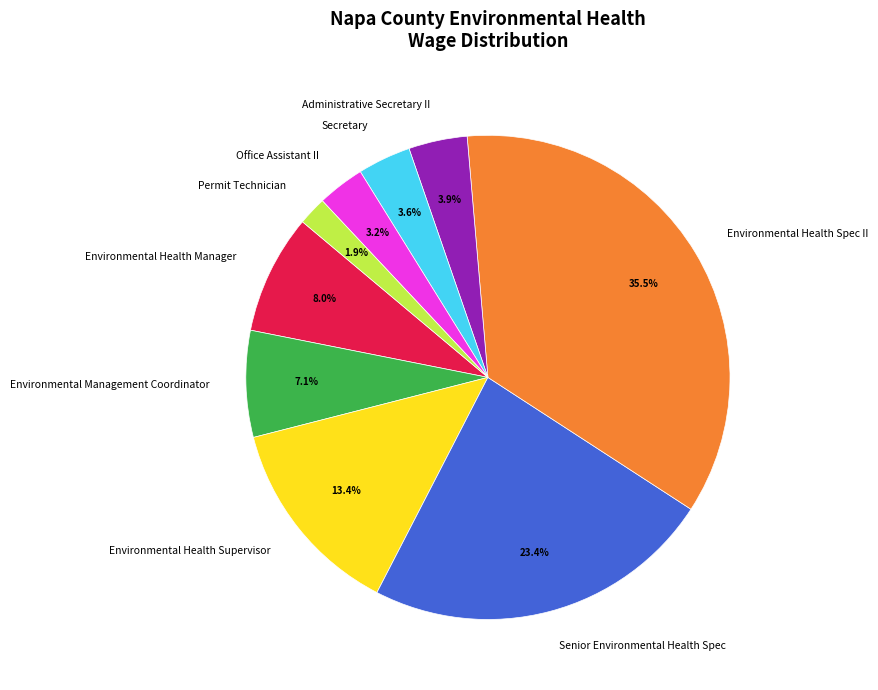

Between Environmental Health Spec II and Environmental Management Coordinator, which is larger?

Environmental Health Spec II